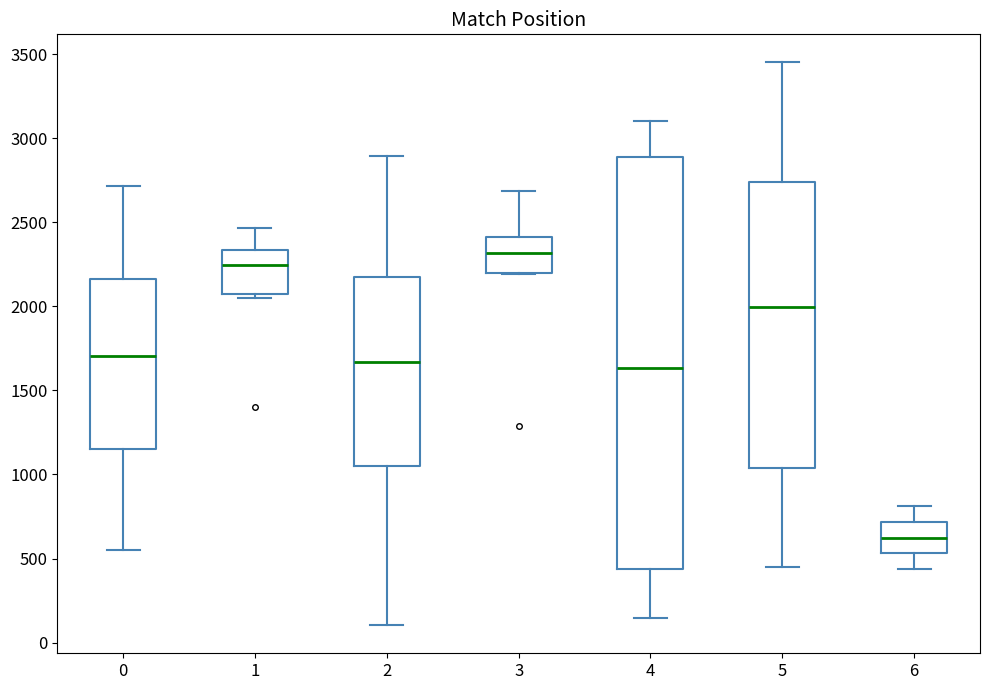

Which box has the highest median line?

3